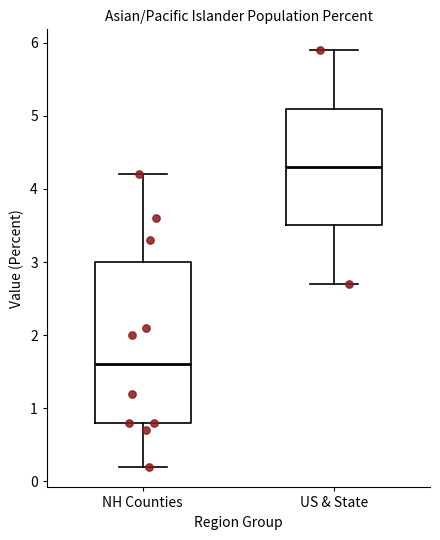

Which box is the tallest, from its lower edge to its upper edge?

NH Counties